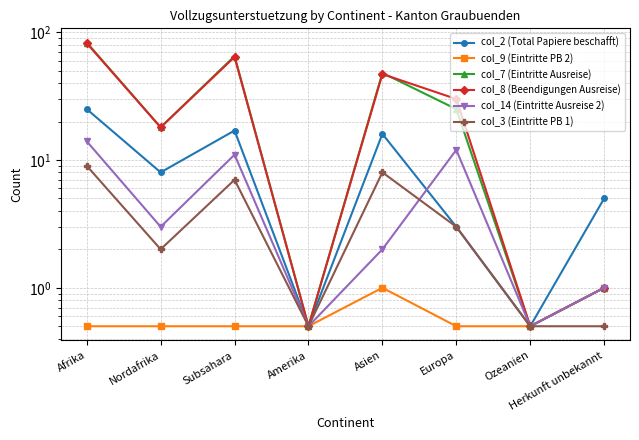

Which series has the largest range (max minus min)?

col_7 (Eintritte Ausreise)